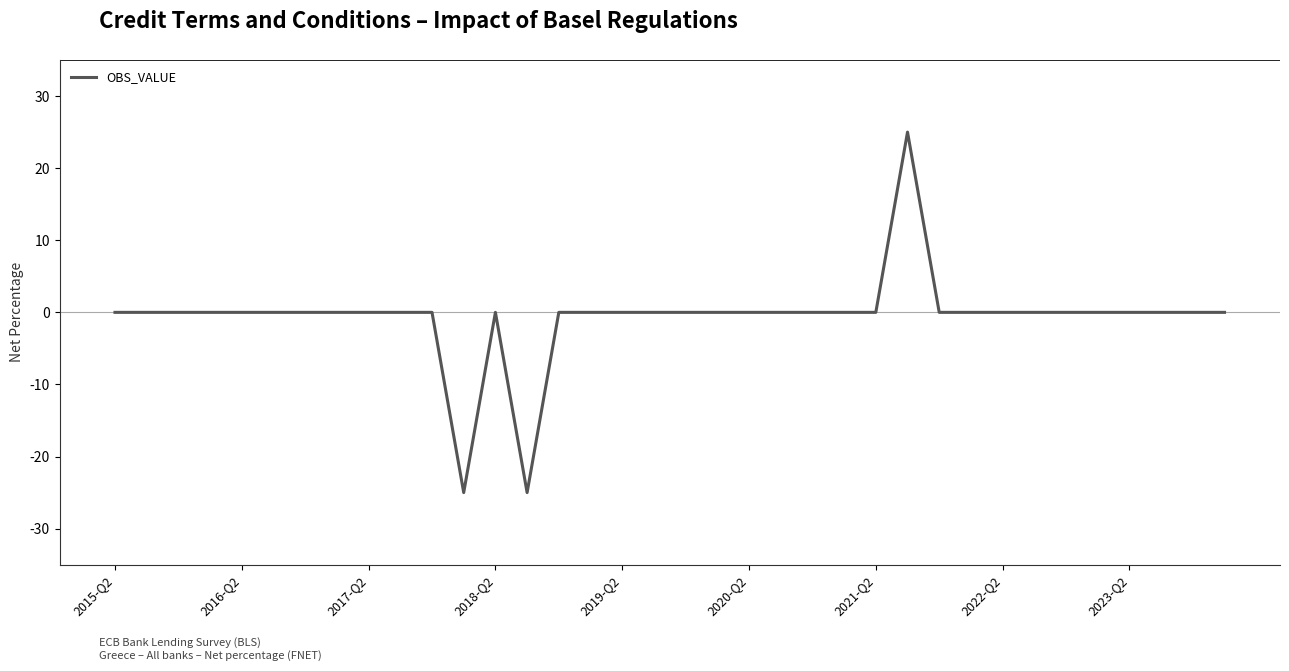

What is the minimum value shown in the chart?

-25